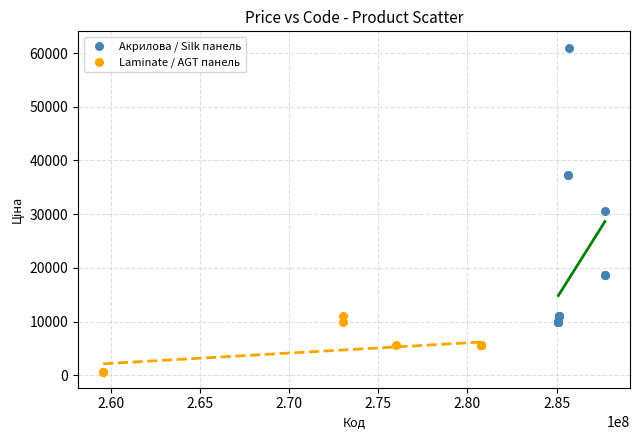

Which series has the largest Y range (max minus min)?

Акрилова / Silk панель